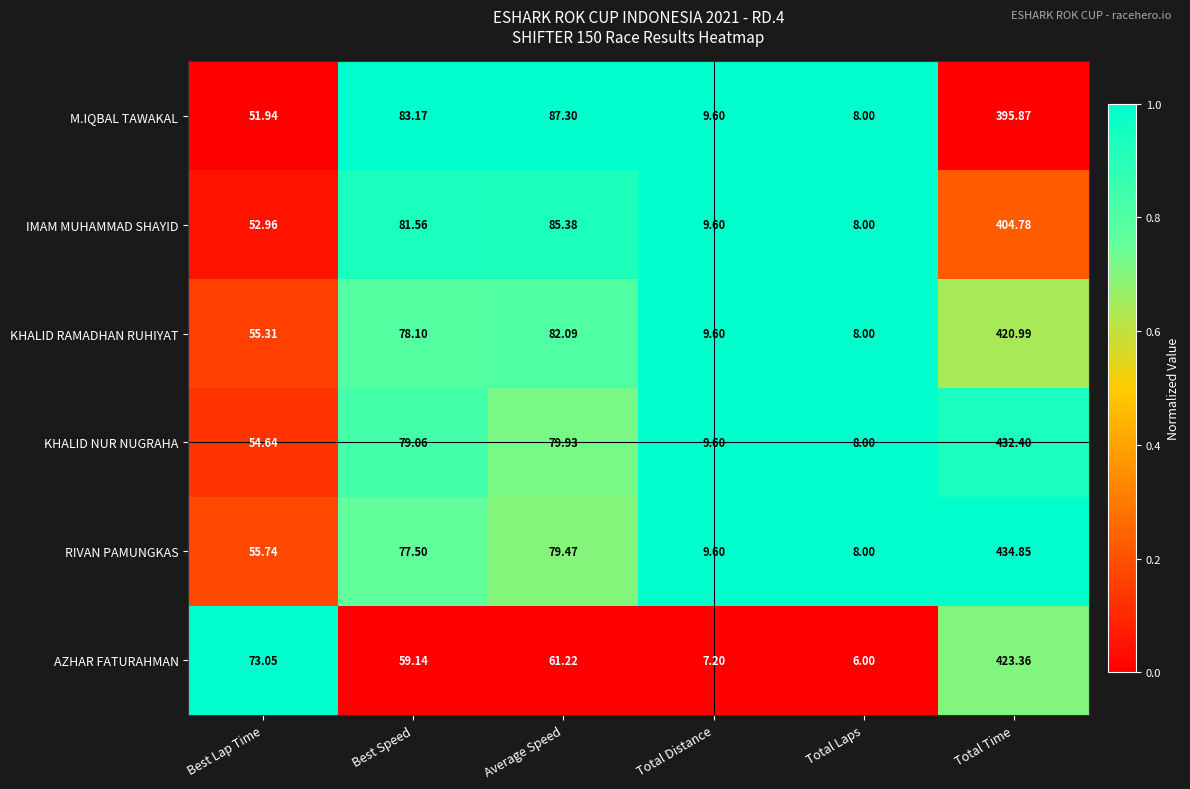

How many series are shown in this chart?

6